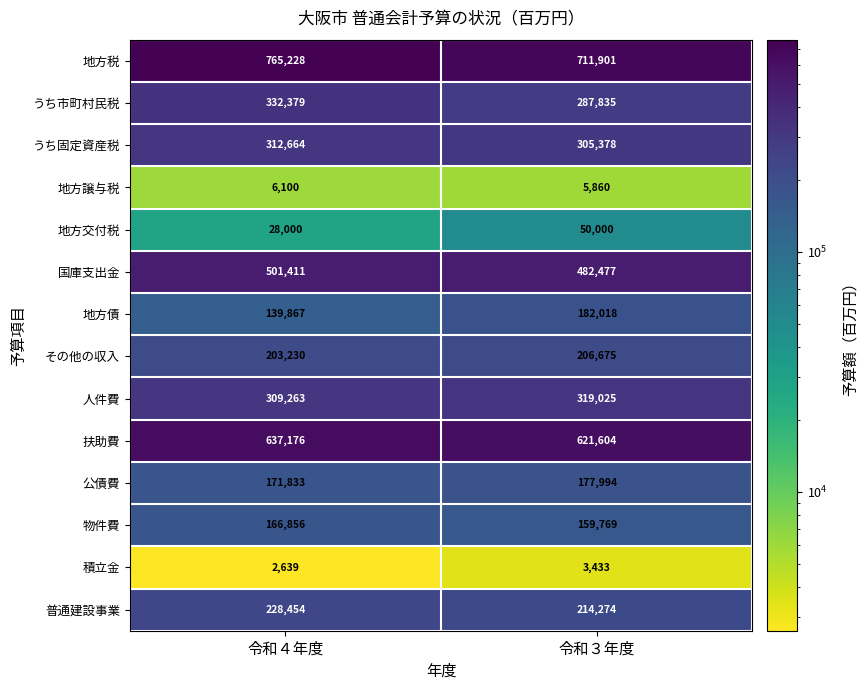

What is the sum of all その他の収入 values?

409905